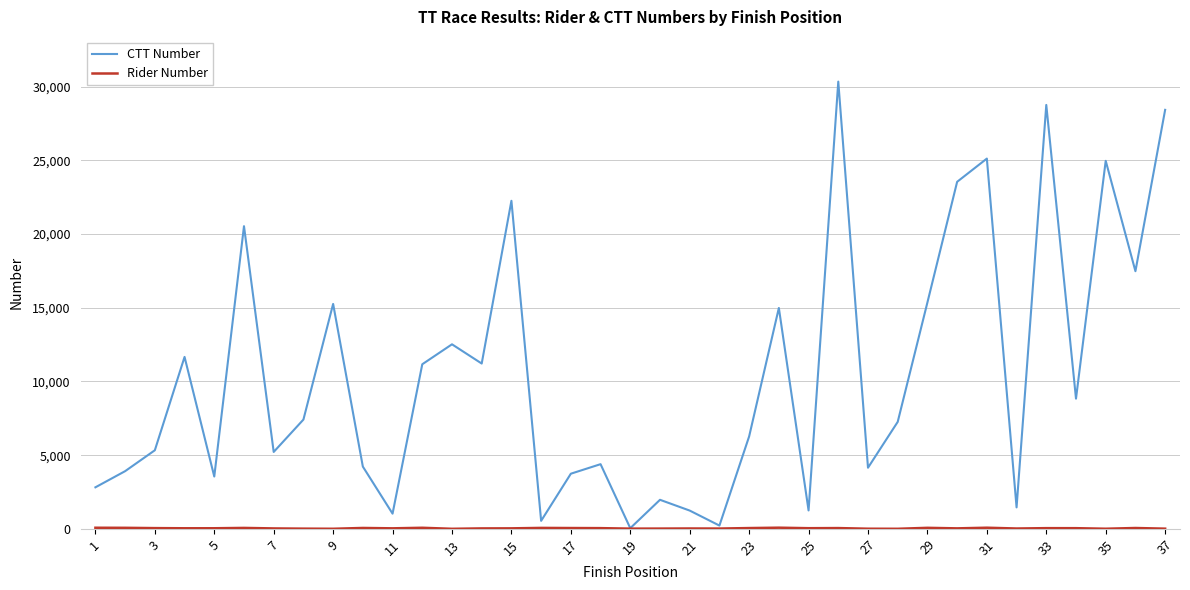

At how many categories does at least one series exceed 816?

34